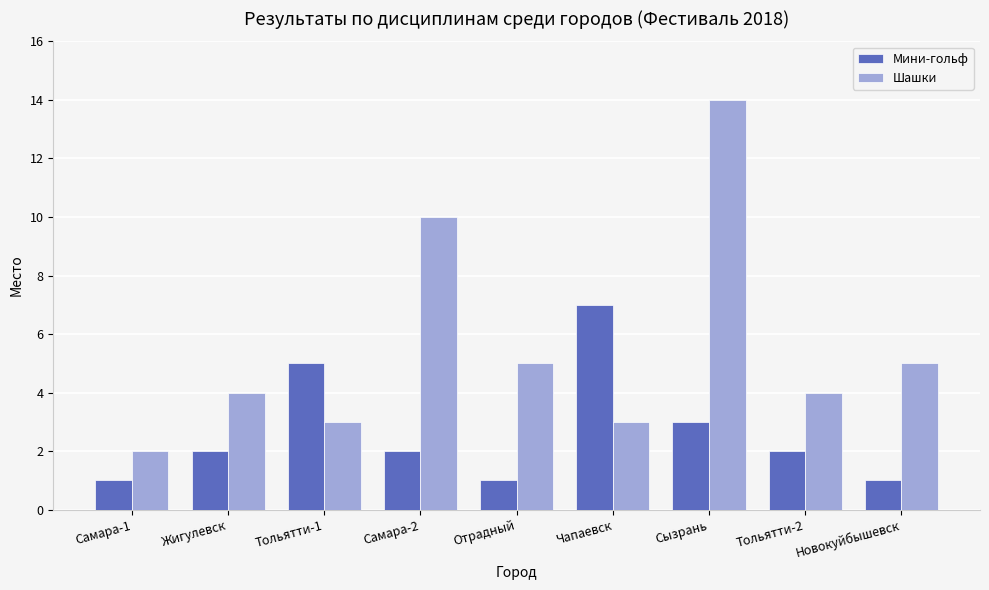

What is the difference between the second highest and minimum values in the Шашки series?

8